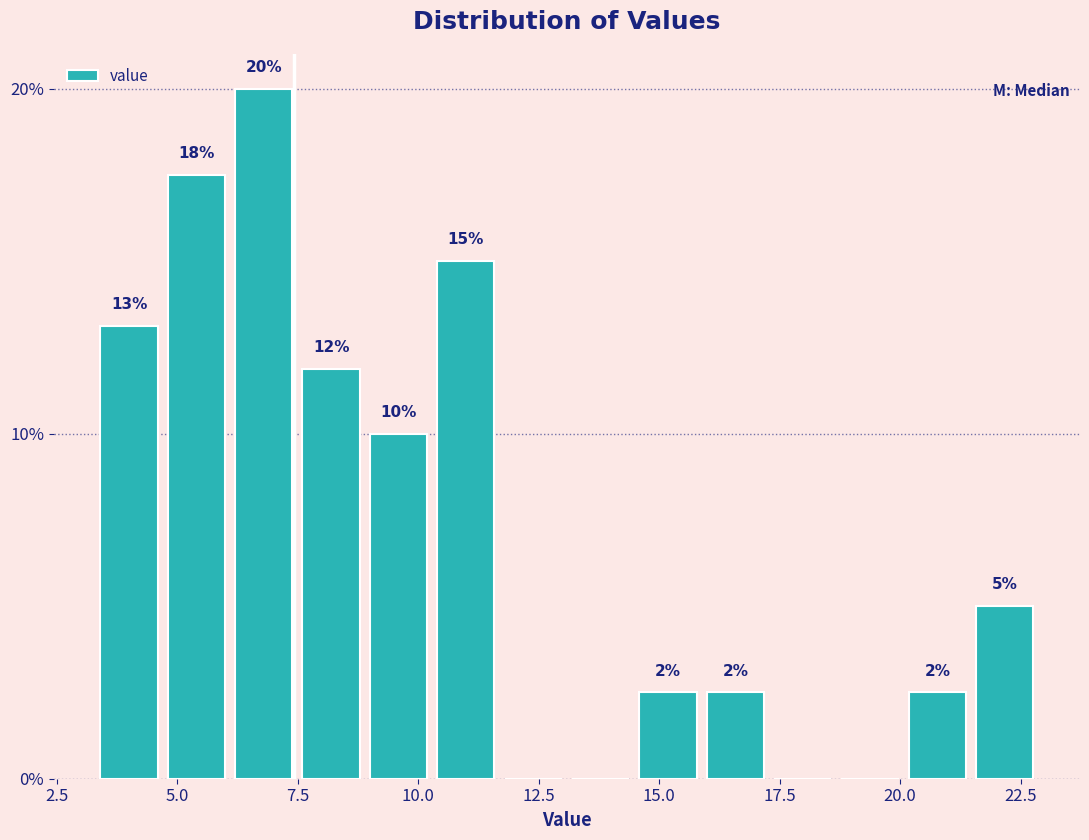

Read against the x-axis, roughly where is the centre of the tallest bar?

7.0